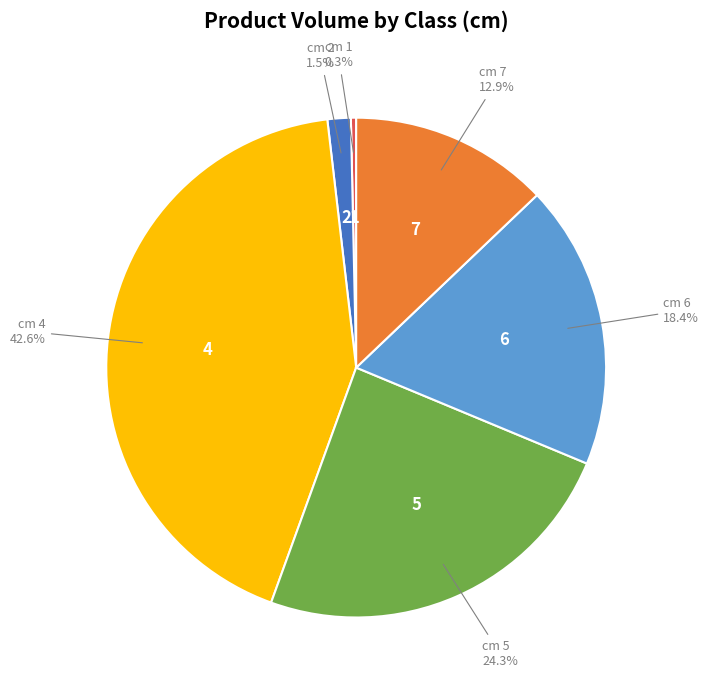

To the nearest percent, what is the difference between the largest and smallest slice percentages?

42%